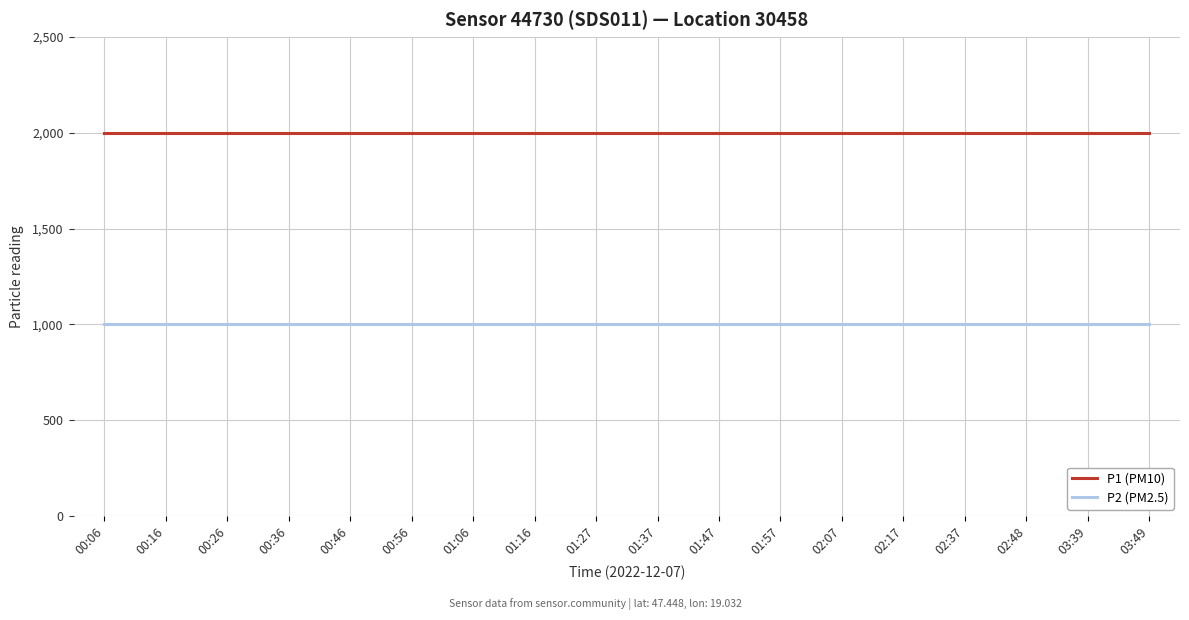

True or false: P2 (PM2.5) has a value of 1479.5 at 00:16.

False